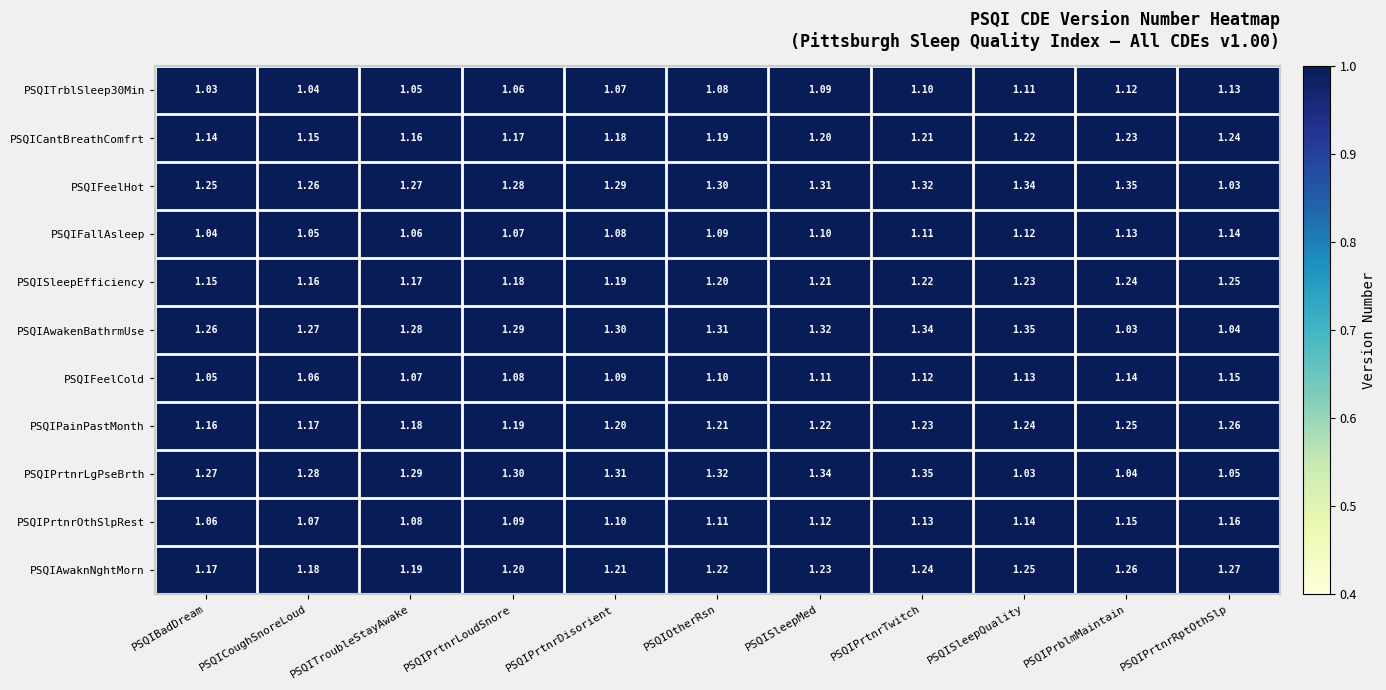

List the labels in order of PSQIAwakenBathrmUse value, largest first.

PSQISleepQuality, PSQIPrtnrTwitch, PSQISleepMed, PSQIOtherRsn, PSQIPrtnrDisorient, PSQIPrtnrLoudSnore, PSQITroubleStayAwake, PSQICoughSnoreLoud, PSQIBadDream, PSQIPrtnrRptOthSlp, PSQIPrblmMaintain